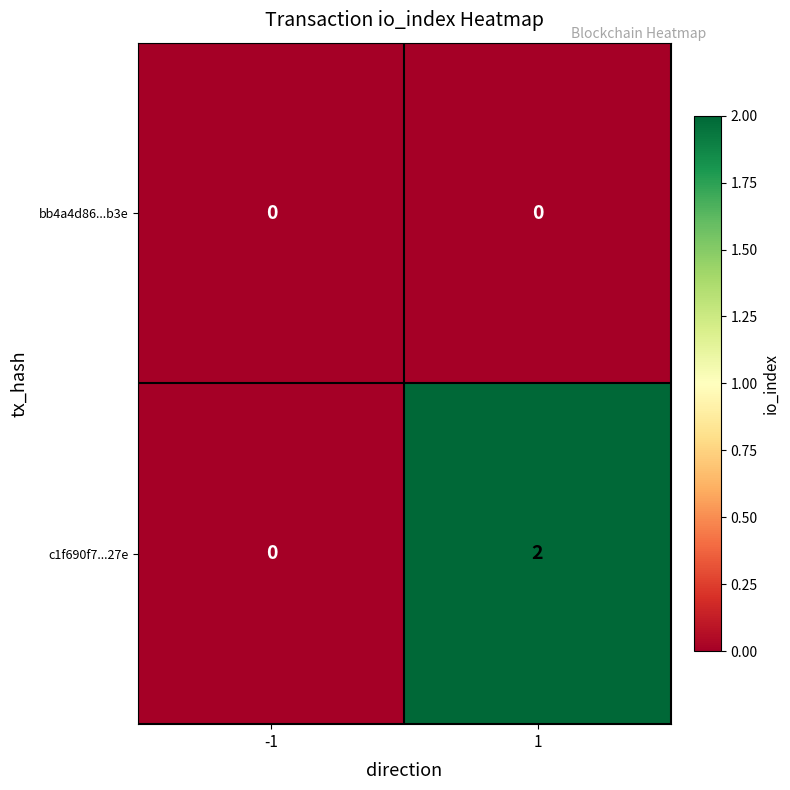

Reading left to right, extract all data points from this chart.

bb4a4d86...b3e: -1=0	1=0
c1f690f7...27e: -1=0	1=2